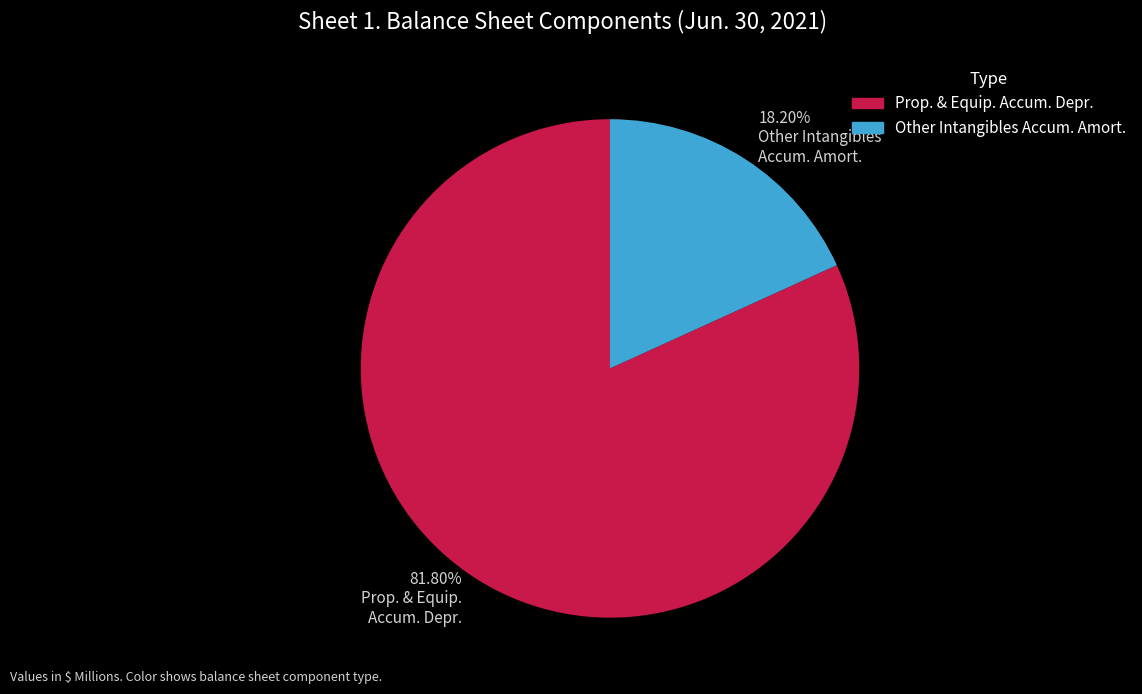

Do Other Intangibles Accum. Amort. and Prop. & Equip. Accum. Depr. together represent more than half of the pie?

Yes